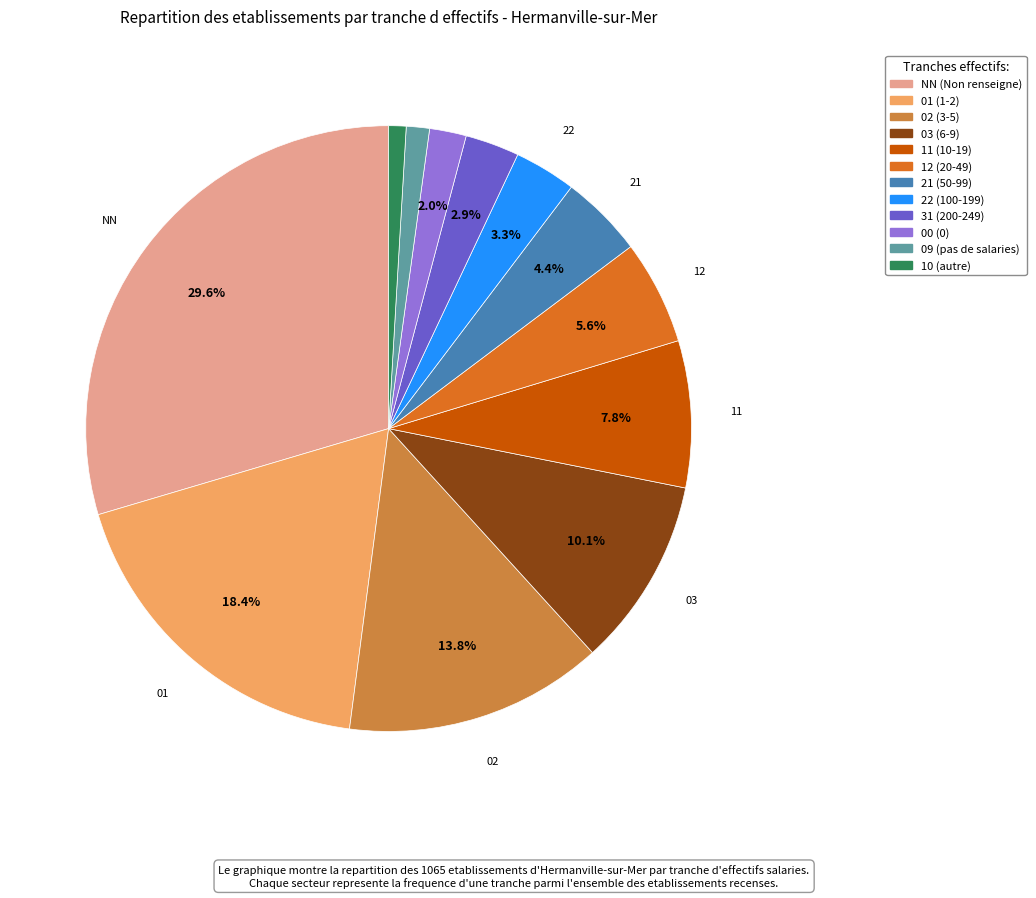

Between 02 and 00, which is larger?

02